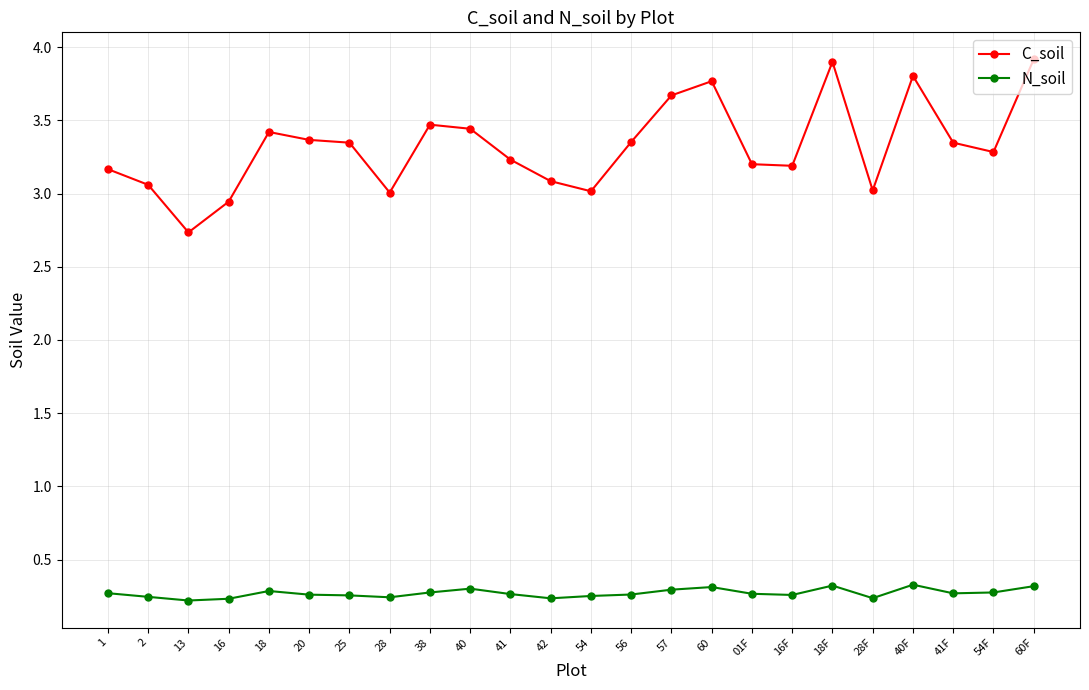

What is the difference between the highest and lowest values at 60?

3.5